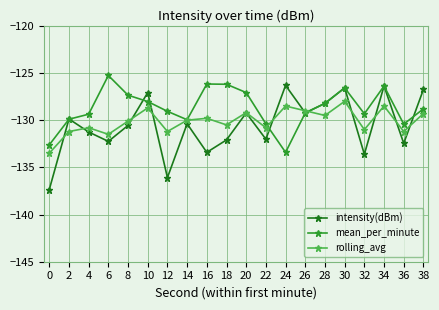

What is the difference between the maximum and minimum values in the rolling_avg series?

5.5